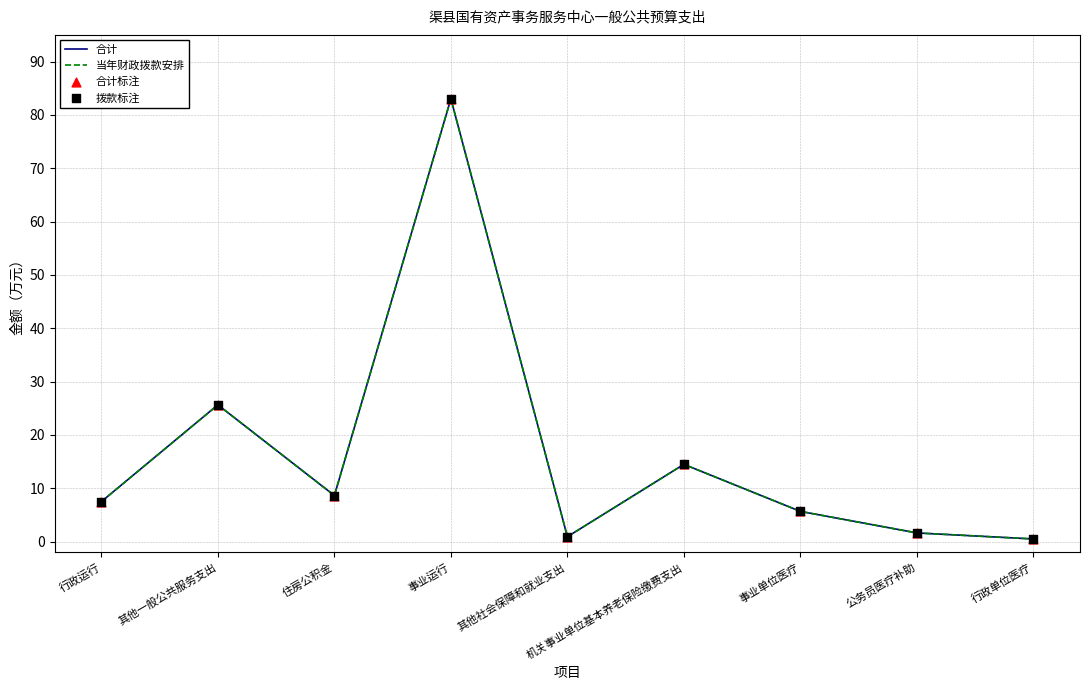

Is this an area chart (filled region under the line)?

No